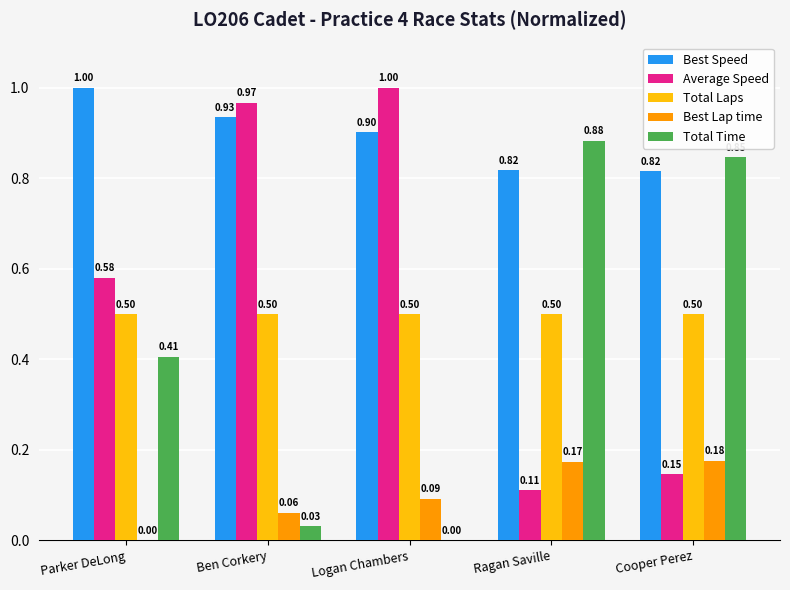

True or false: Best Lap time has a value of 0.0 at Parker DeLong.

True